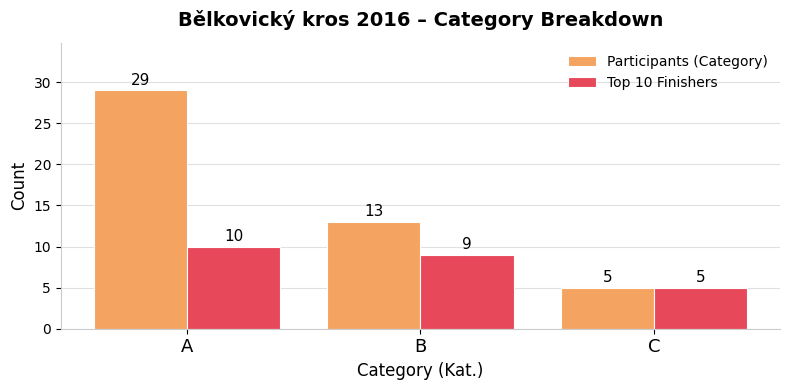

What is the value of the Top 10 Finishers bar at the 1st from the left?

10